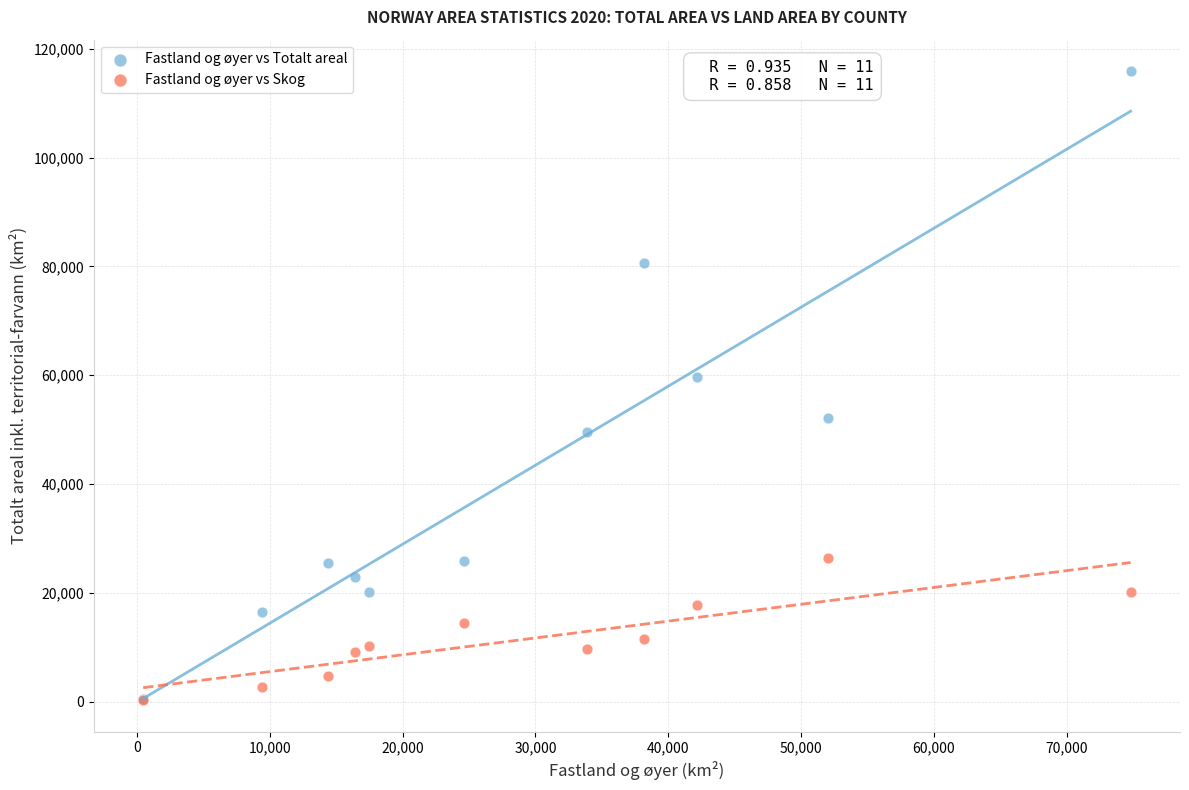

What are all the series names shown in the legend?

Fastland og øyer vs Totalt areal, Fastland og øyer vs Skog